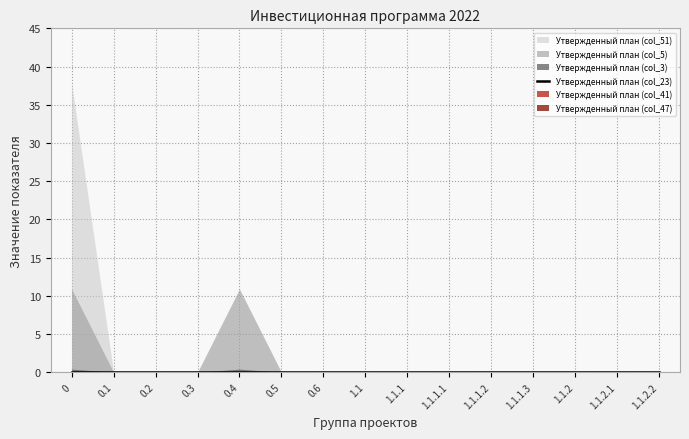

What are all the series names shown in the legend?

Утвержденный план (col_3), Утвержденный план (col_5), Утвержденный план (col_23), Утвержденный план (col_41), Утвержденный план (col_47), Утвержденный план (col_51)